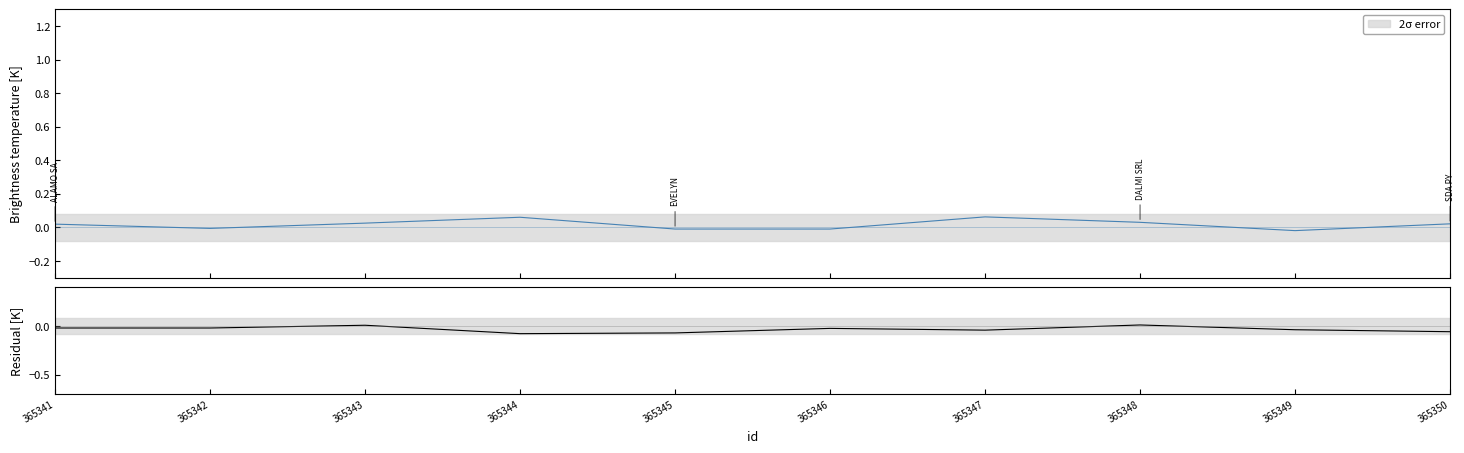

Where is the first local maximum?

365343